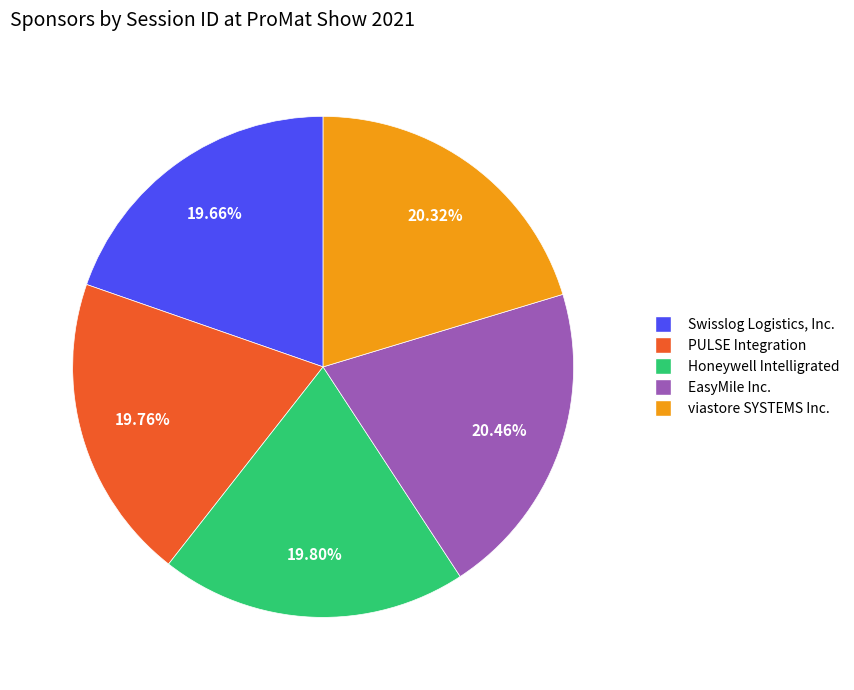

What is the ratio of the value at Honeywell Intelligrated to the value at PULSE Integration?

1.0